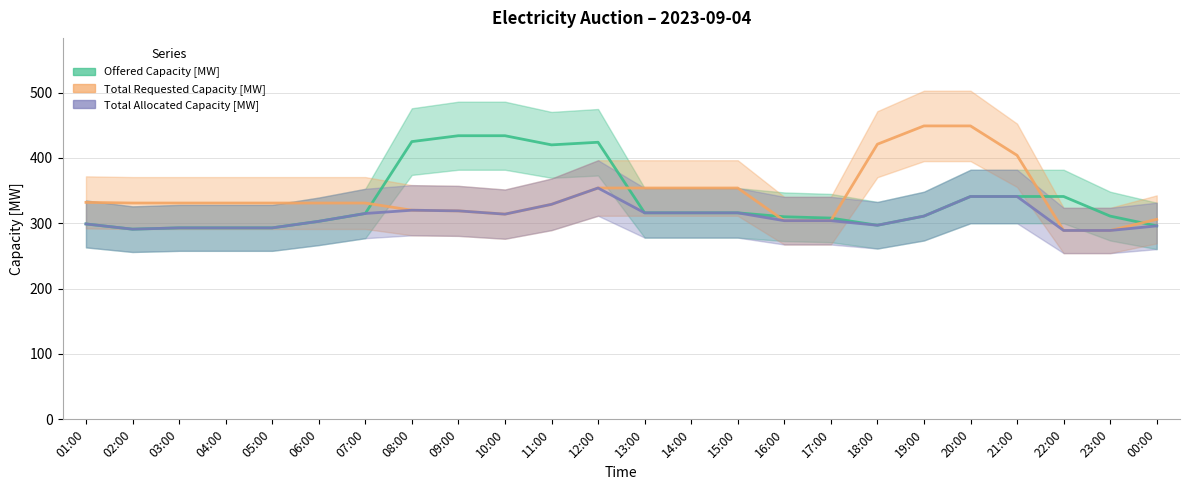

How many categories are shown in the chart?

24